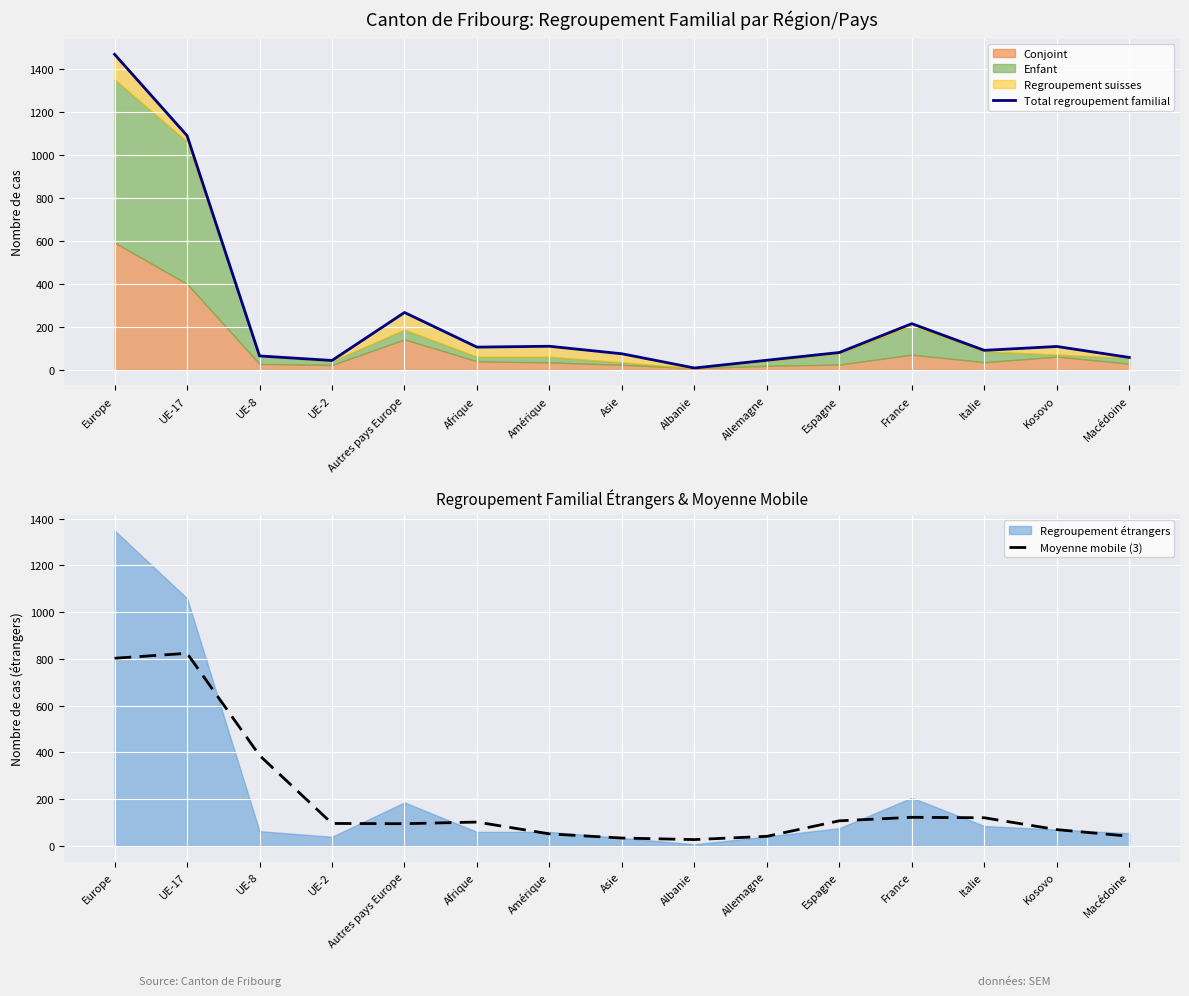

At which category is the sum across all series the highest?

Europe